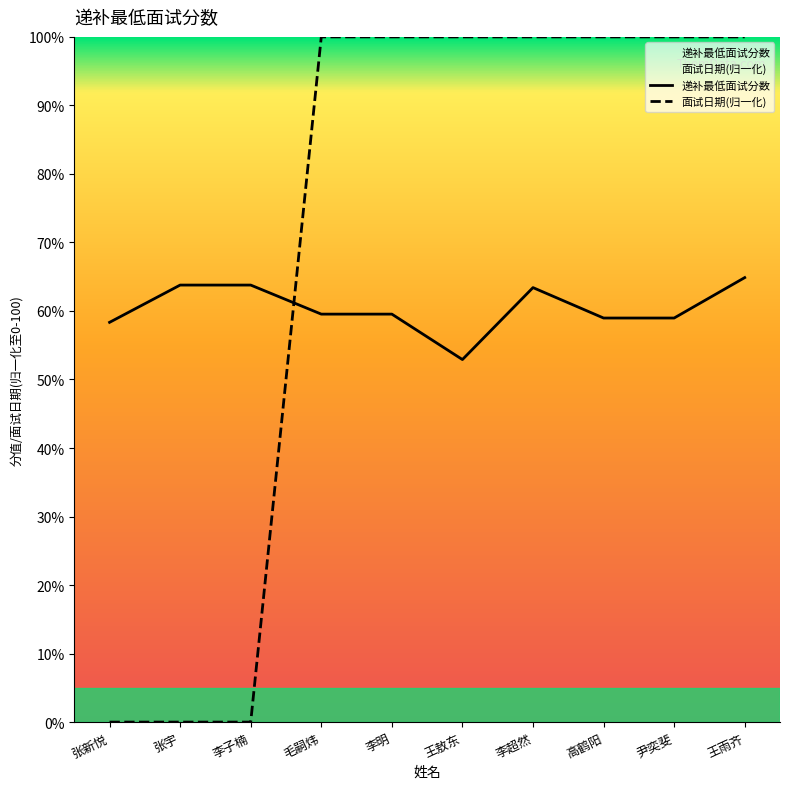

Which has a higher value, 李子楠 or 张宇?

李子楠